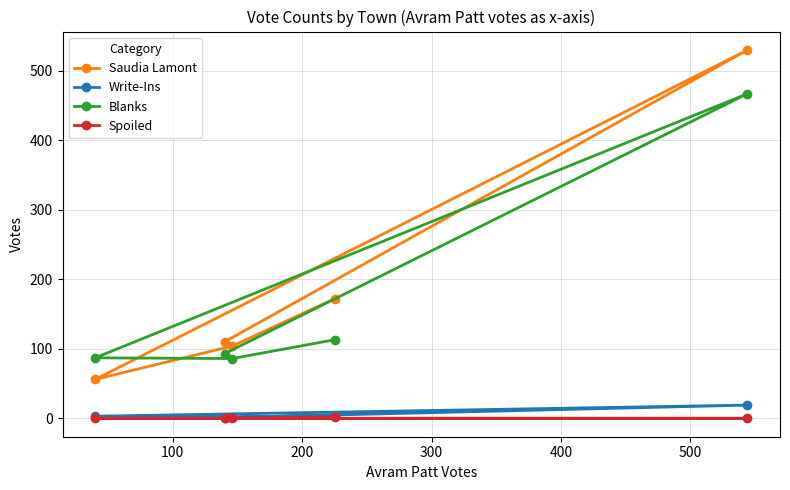

What is the maximum value shown in the chart?

530